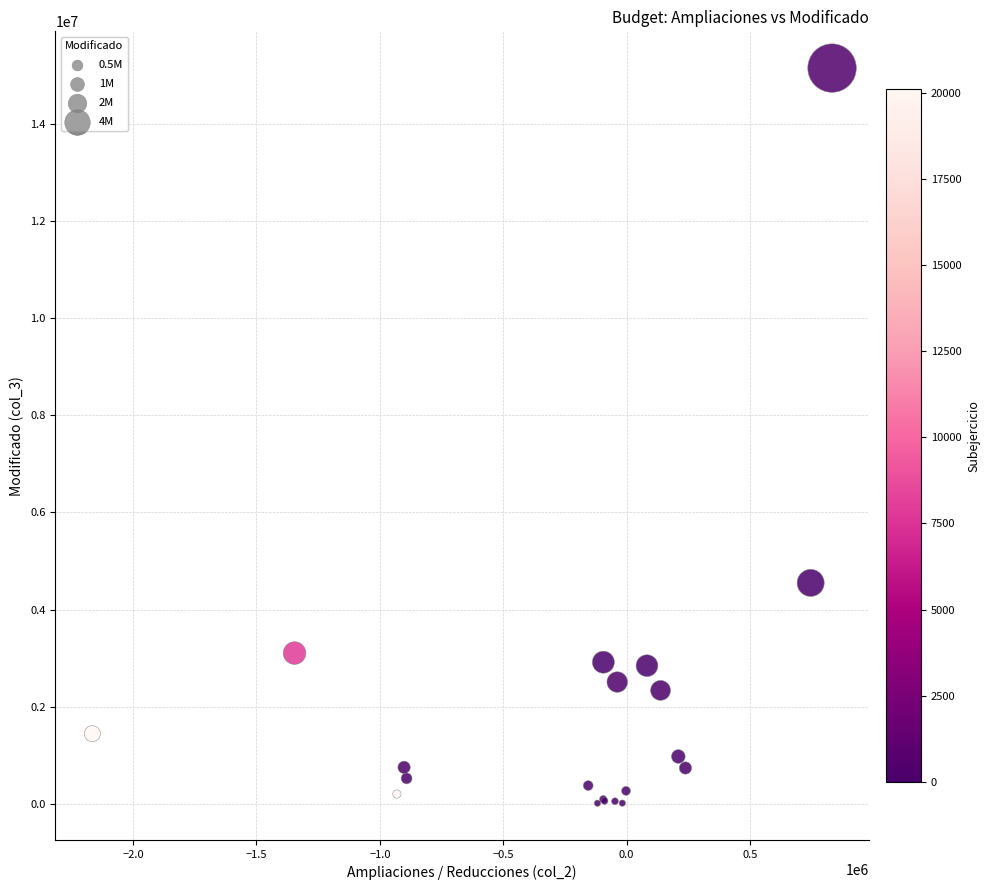

What Y value in the scatter plot is closest to 7581405?

4548585.3